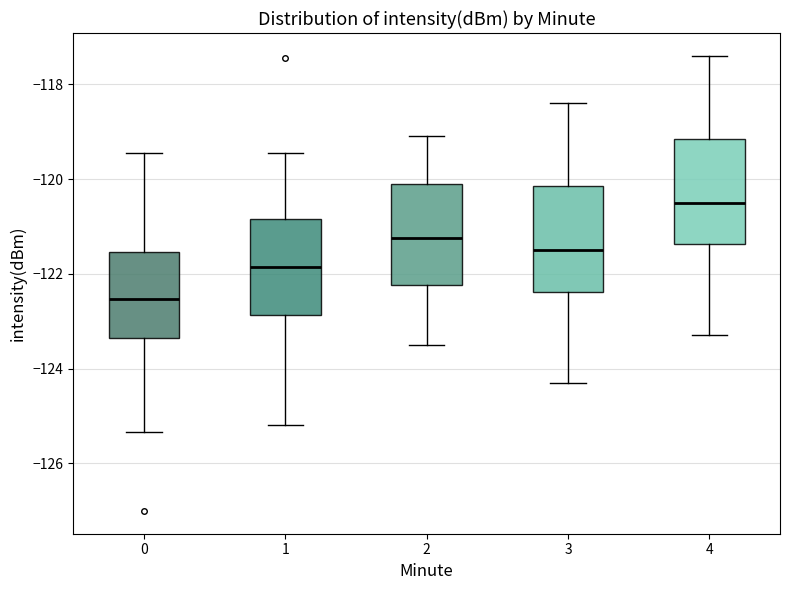

Reading left to right, read every box against the y-axis: the position of its median line, the range the box covers, and the ends of its whiskers. The values are not printed on the chart, so give them approximately, as read against the axis.

0: median -122.6, box -123.4 to -121.6, whiskers -125.4 to -119.4
1: median -121.8, box -122.8 to -120.8, whiskers -125.2 to -119.4
2: median -121.2, box -122.2 to -120.0, whiskers -123.4 to -119.0
3: median -121.4, box -122.4 to -120.2, whiskers -124.2 to -118.4
4: median -120.4, box -121.4 to -119.2, whiskers -123.2 to -117.4